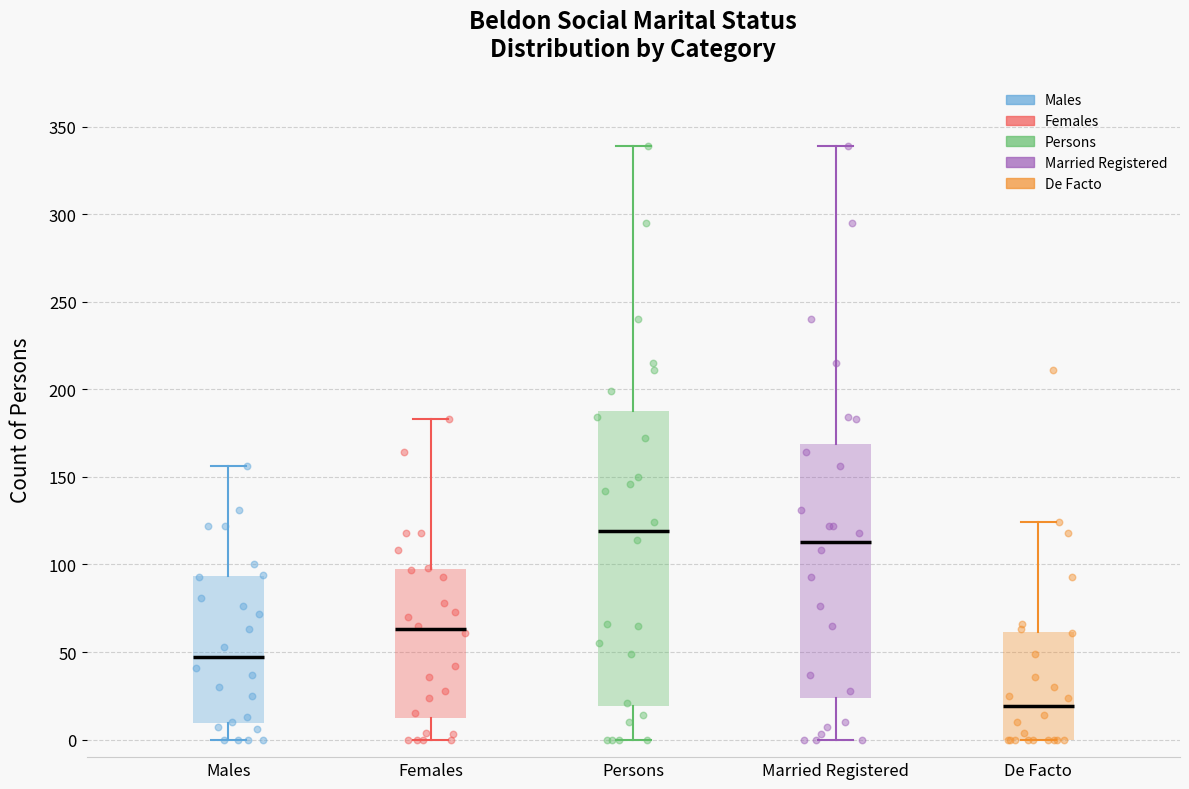

Reading left to right, transcribe this box plot: for each box, give where its median line is, the range the box spans, and where its two whiskers end, as read against the y-axis. The values are not printed on the chart, so give them approximately, as read against the axis.

Males: median 45, box 10 to 95, whiskers 0 to 155
Females: median 65, box 10 to 95, whiskers 0 to 185
Persons: median 120, box 20 to 190, whiskers 0 to 340
Married Registered: median 115, box 25 to 170, whiskers 0 to 340
De Facto: median 20, box 0 to 60, whiskers 0 to 125